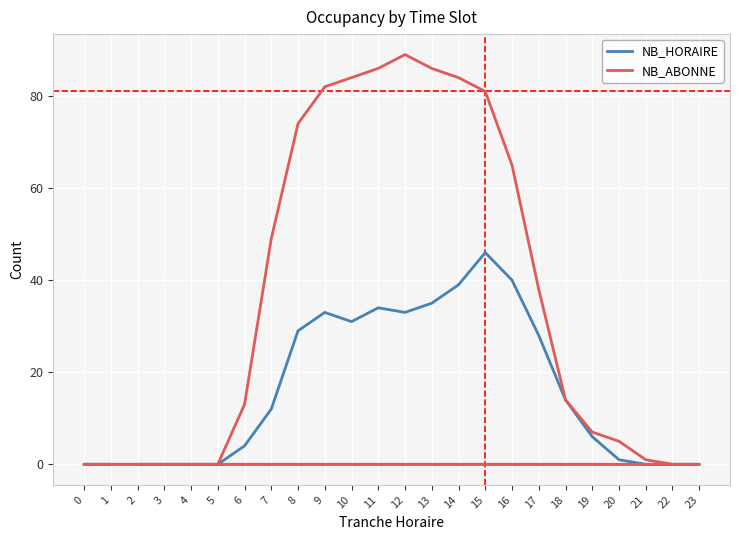

What is the maximum value shown in the chart?

89